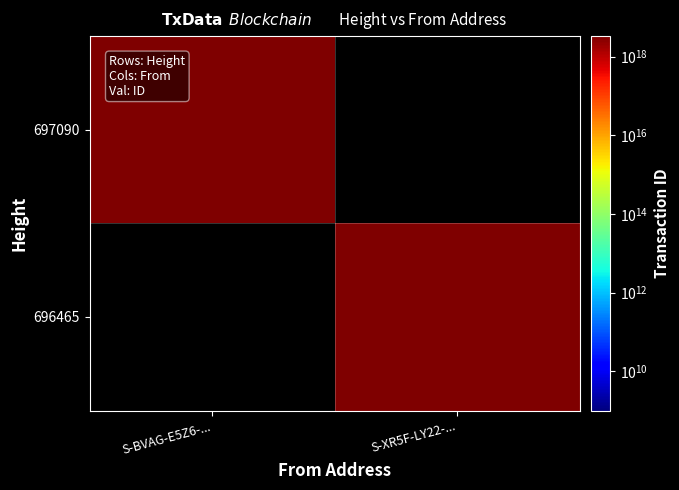

Rank the series by their average value, from lowest to highest.

697090, 696465